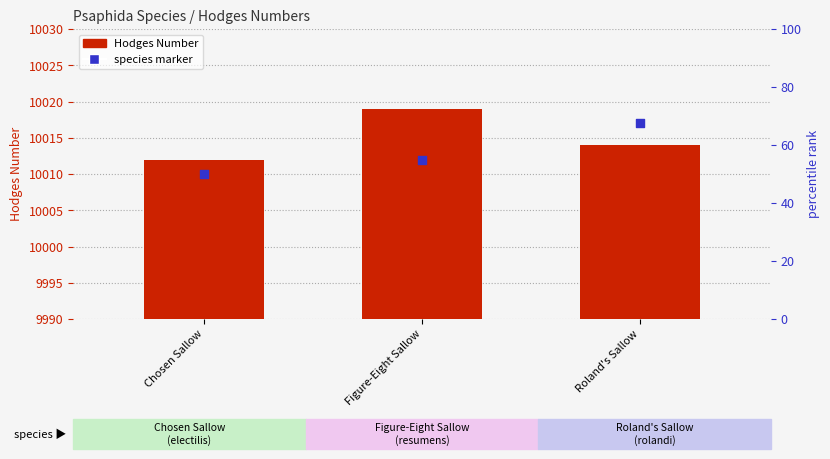

What is the change in value from Chosen Sallow to Figure-Eight Sallow?

+7